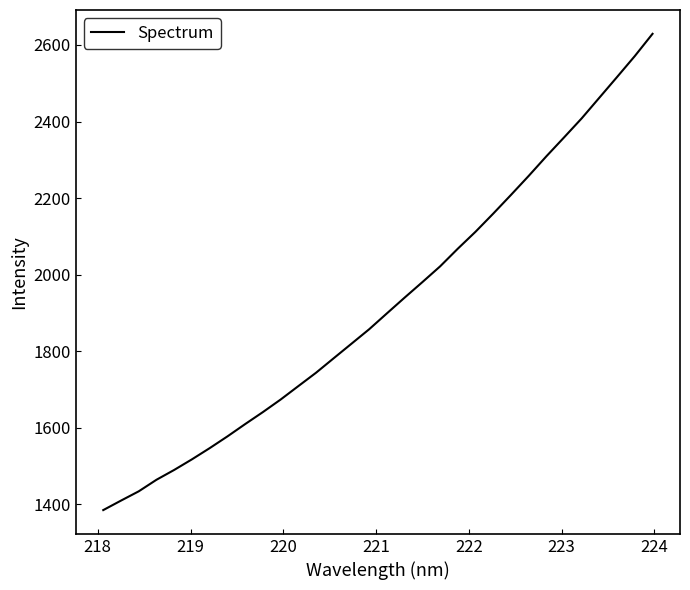

What is the maximum value shown in the chart?

2629.2